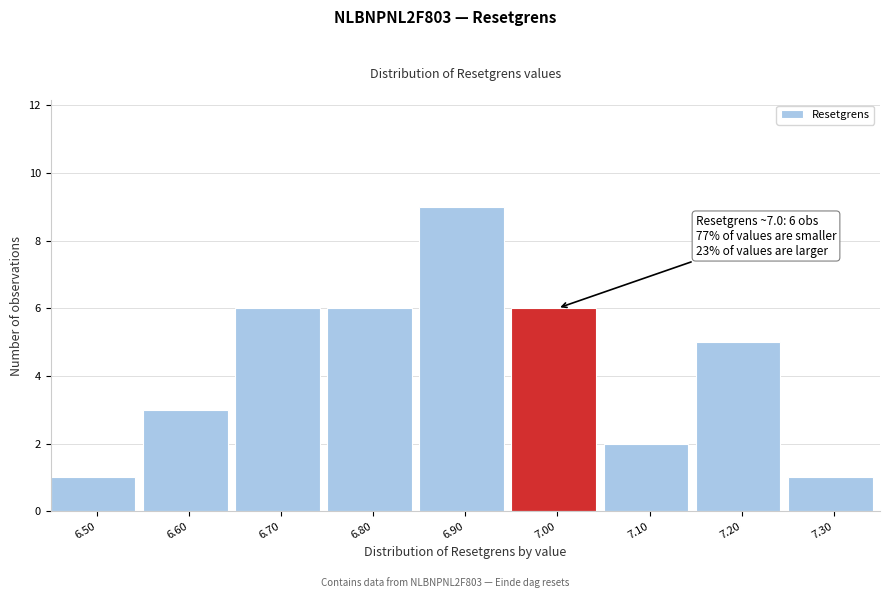

Reading left to right, transcribe all the data shown in this chart.

6.50=1	6.60=3	6.70=6	6.80=6	6.90=9	7.00=6	7.10=2	7.20=5	7.30=1